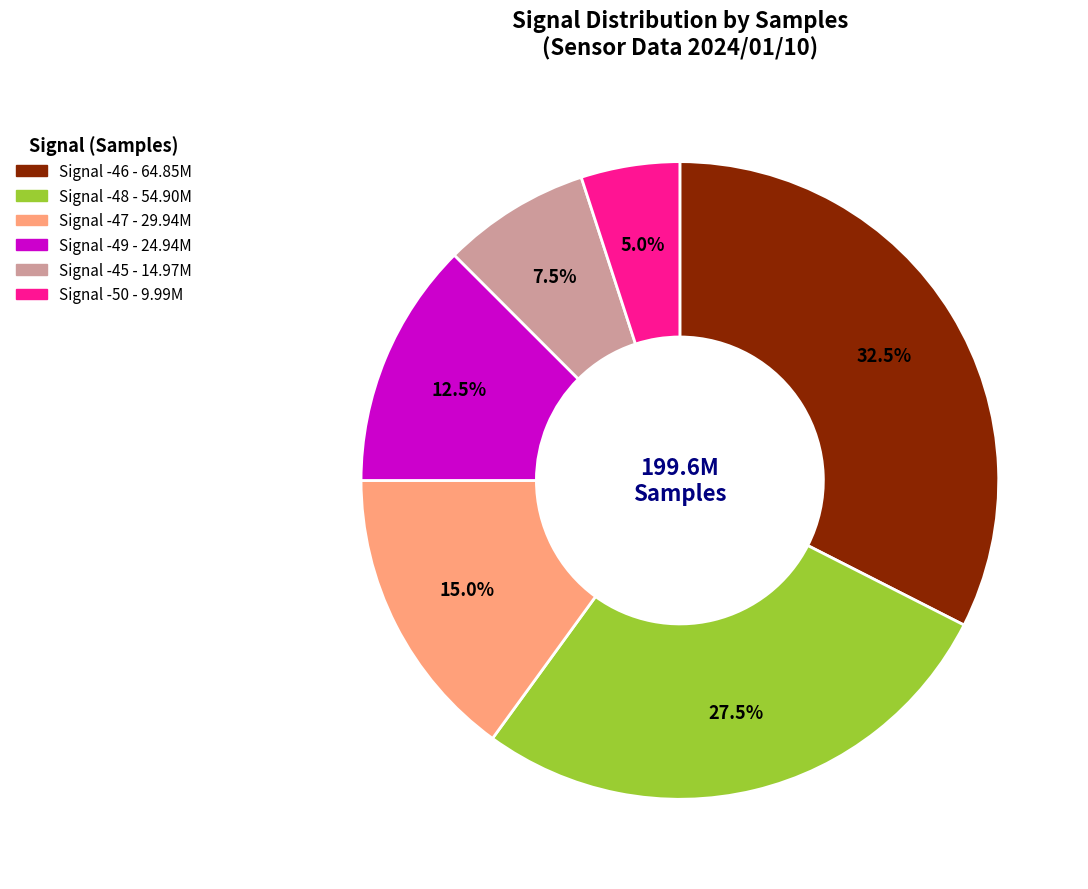

Is there a majority slice in this chart?

No